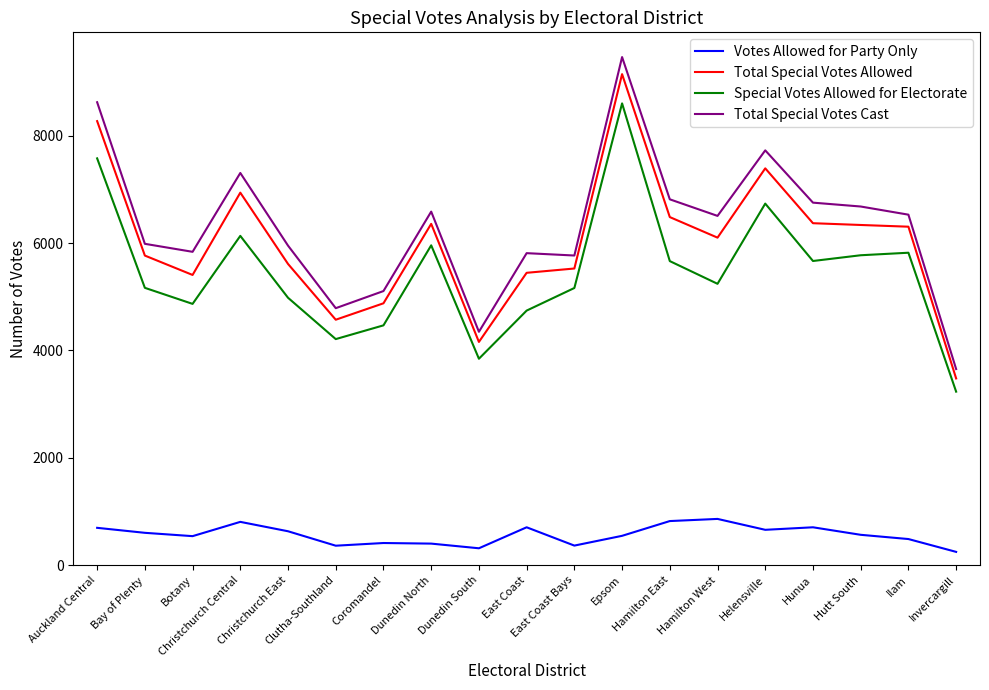

How many lines are shown in the chart?

4